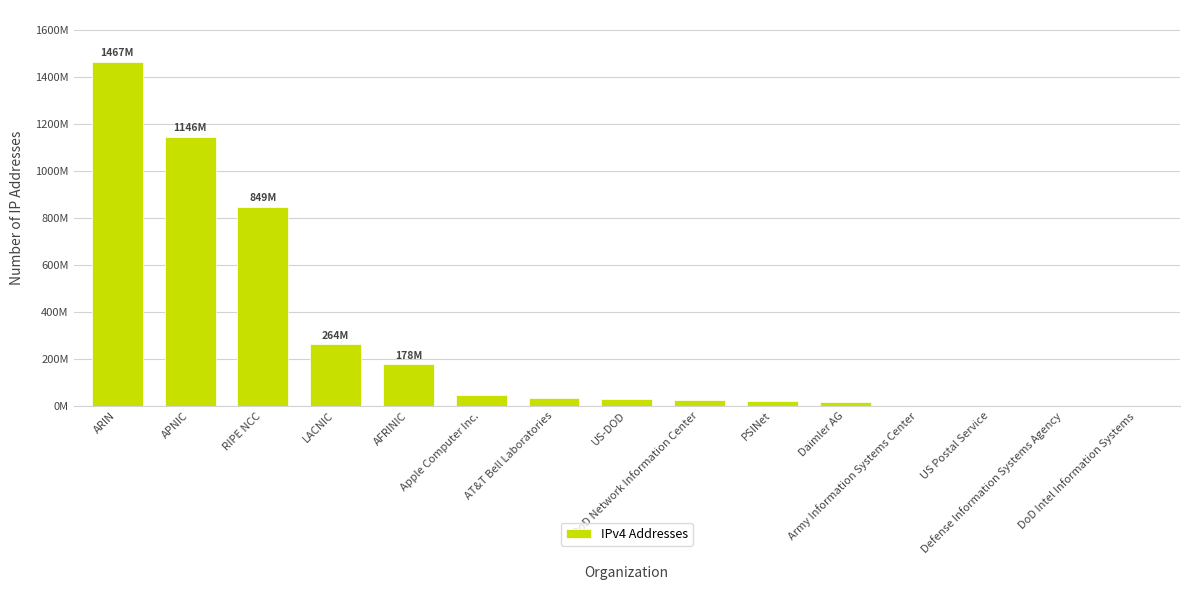

Are the bars horizontal?

No